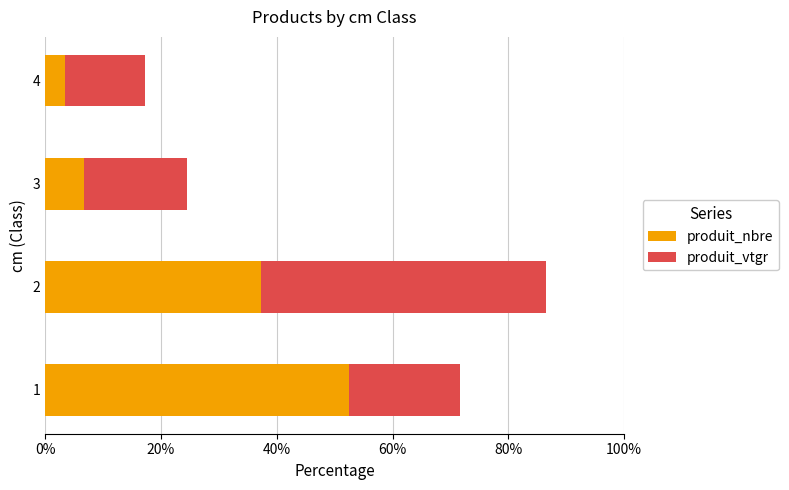

What is the lowest value of the produit_nbre series?

3.4